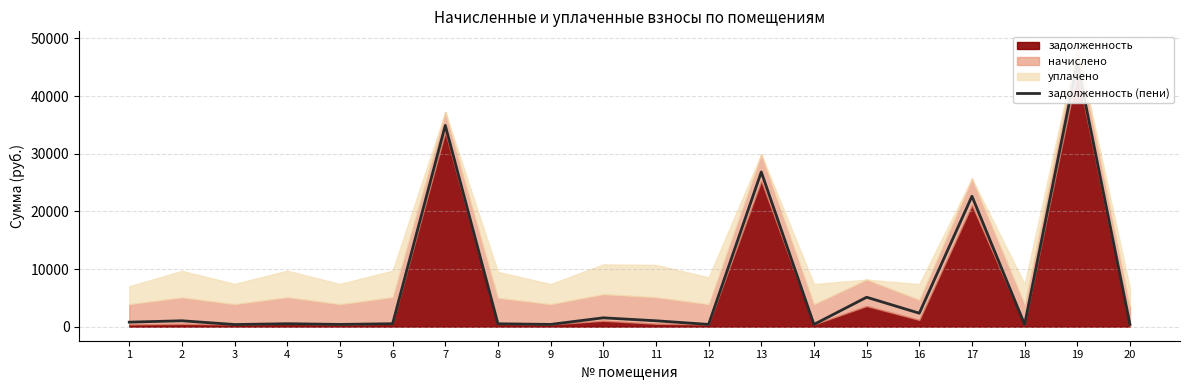

List the labels in order of value, largest first.

19, 7, 13, 17, 15, 16, 10, 2, 11, 1, 4, 6, 8, 5, 9, 12, 14, 18, 20, 3